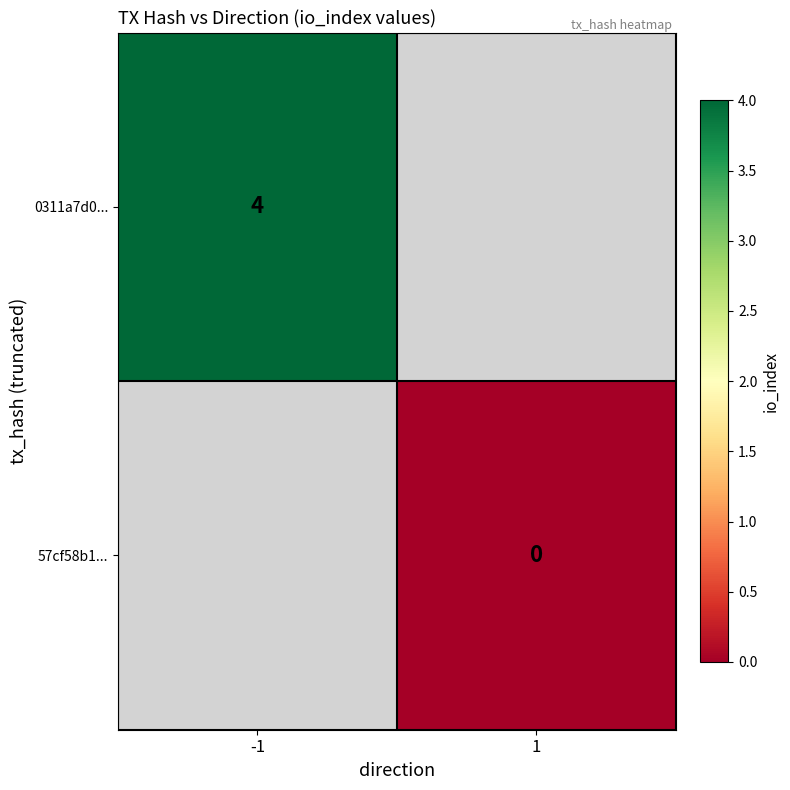

Is the value of 57cf58b1... at 1 greater than the value of 0311a7d0... at -1?

No